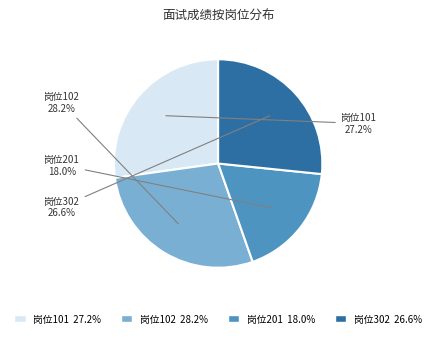

How many segments does this pie chart have?

4